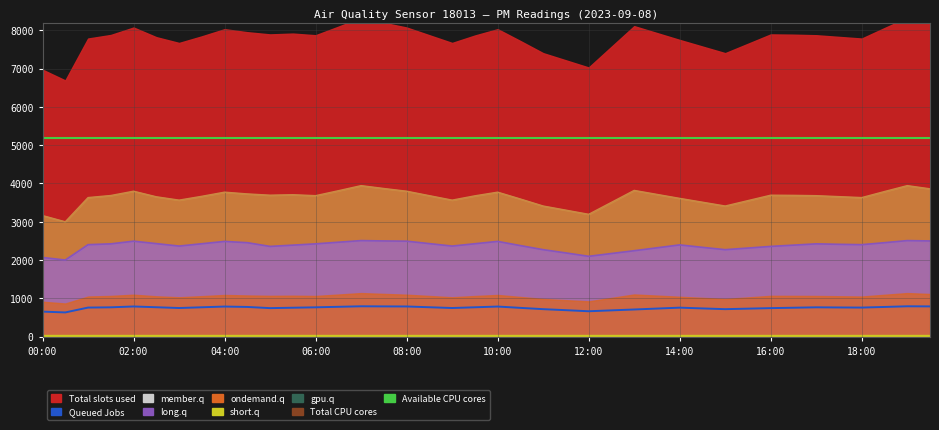

What is the difference between the Queued Jobs values at 26 and 22?

8.6